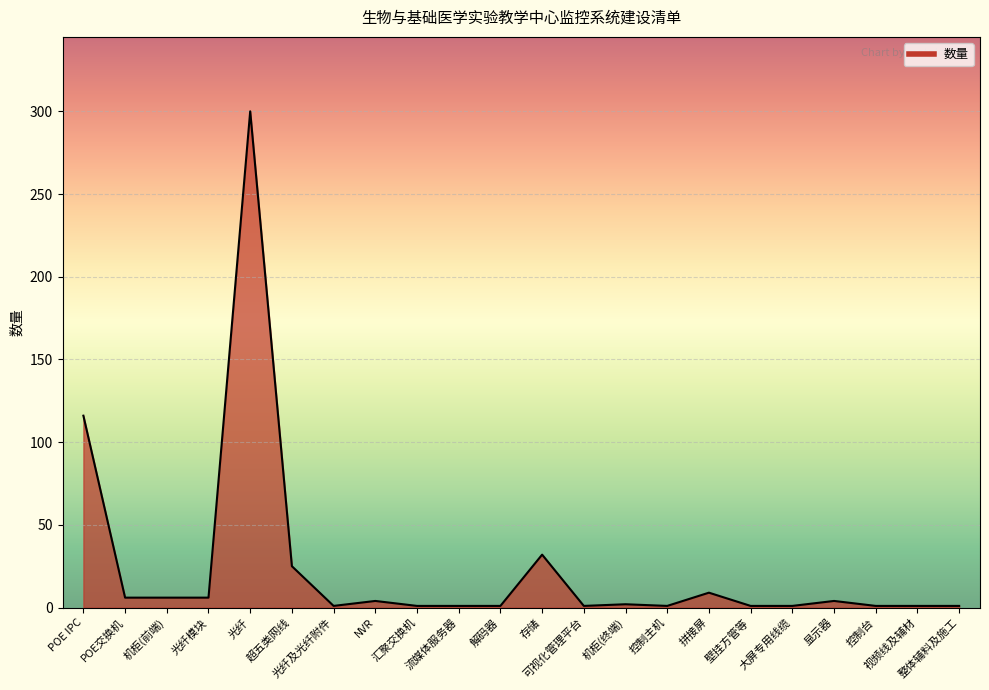

What is the value of the 10th point from the left?

1